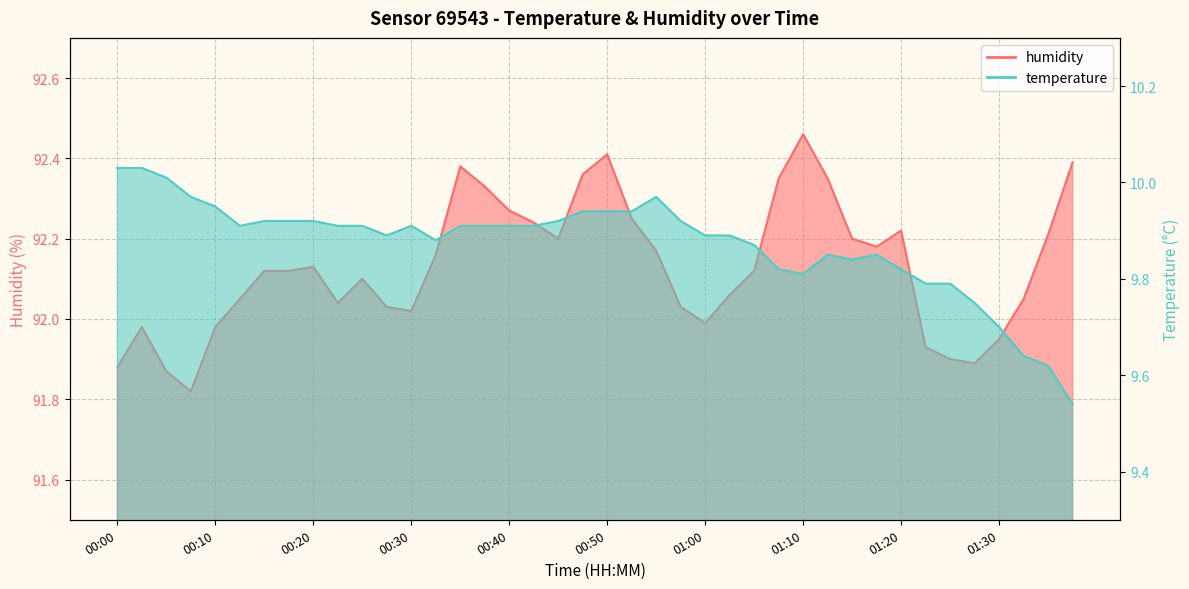

What is the label of the 35th point from the left?

01:25